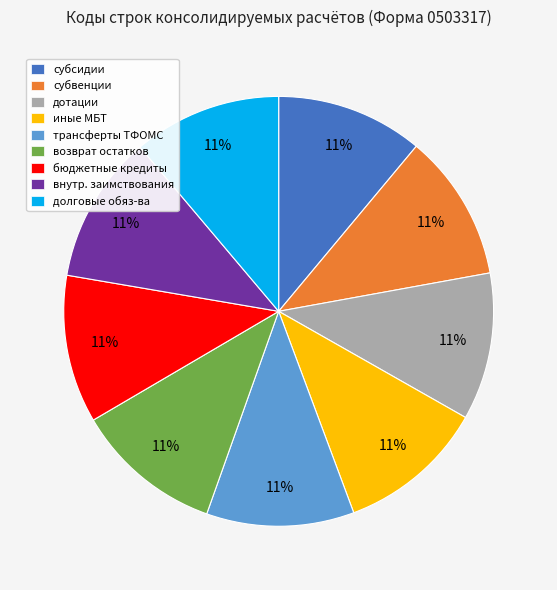

Is the sum of трансферты ТФОМС and дотации greater than half?

No